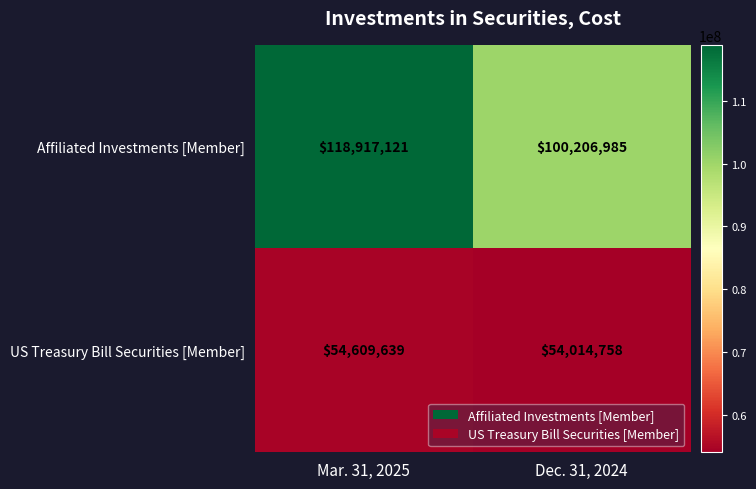

Which series has the largest range (max minus min)?

Affiliated Investments [Member]